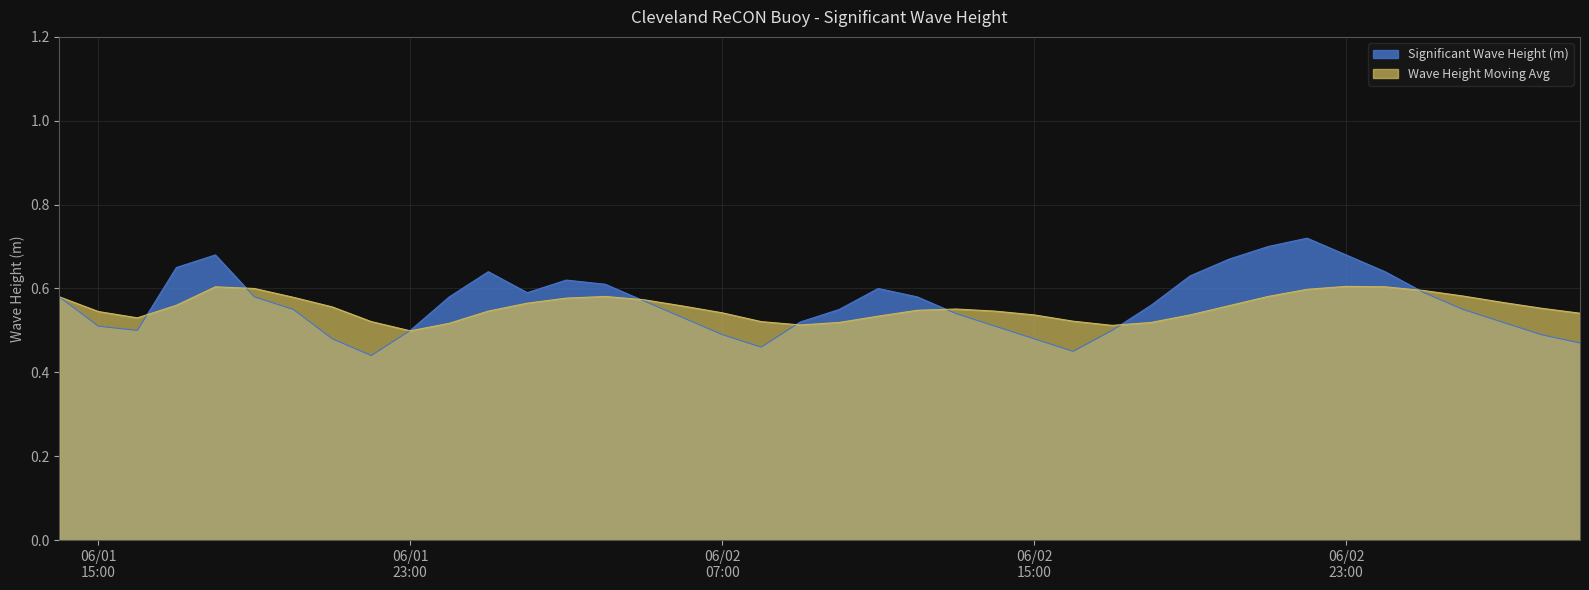

Which series has the largest total across all categories?

Significant Wave Height (m)